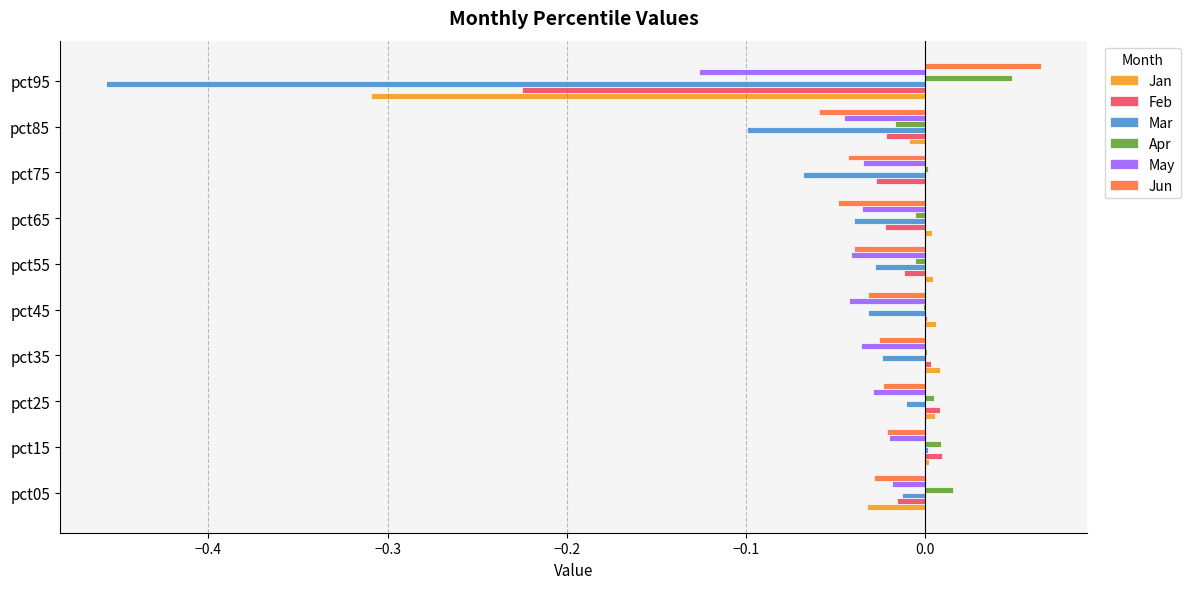

Which category has the highest value in the Jun series?

pct95